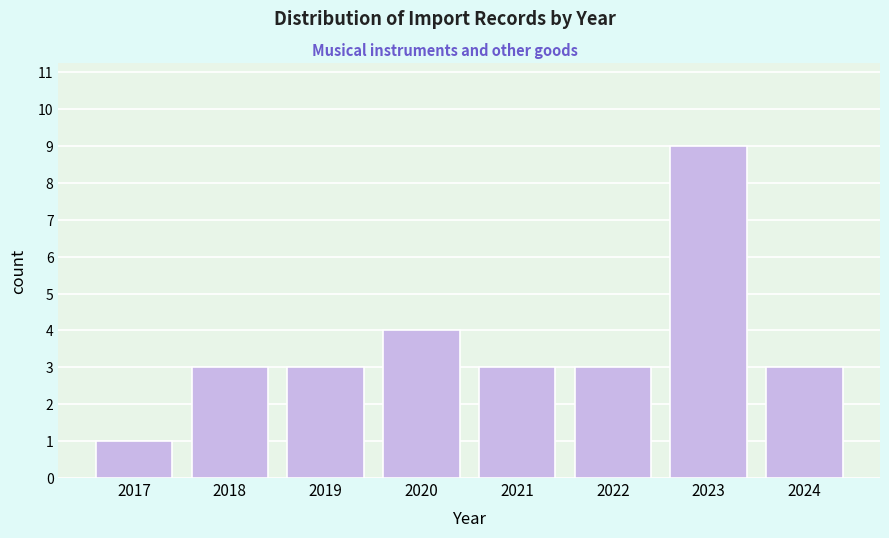

Reading left to right, transcribe all the data shown in this chart.

1	3	3	4	3	3	9	3